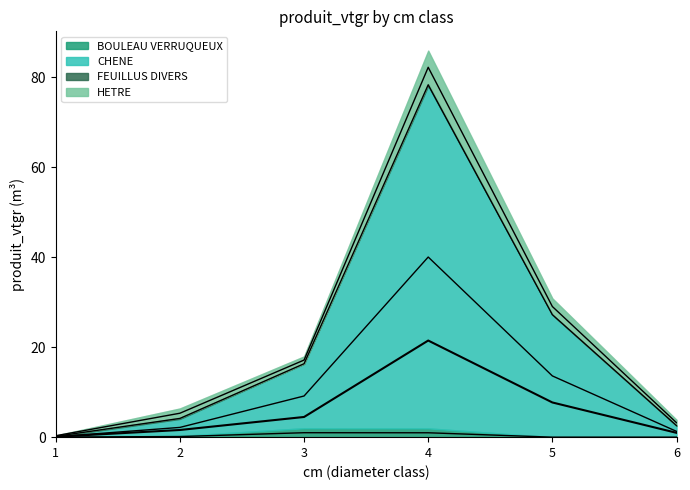

What is the change in value from 1 to 2?

+1.5